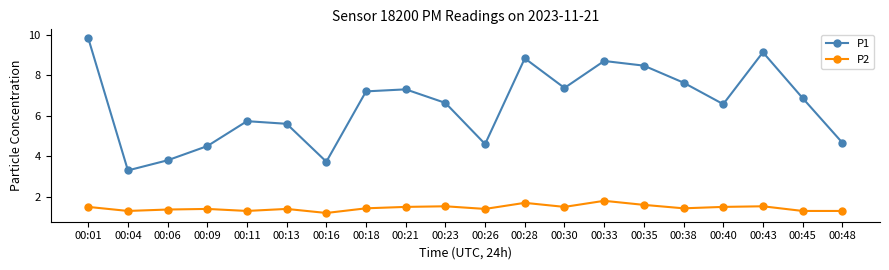

Is the value of P2 at 00:38 greater than the value of P1 at 00:16?

No